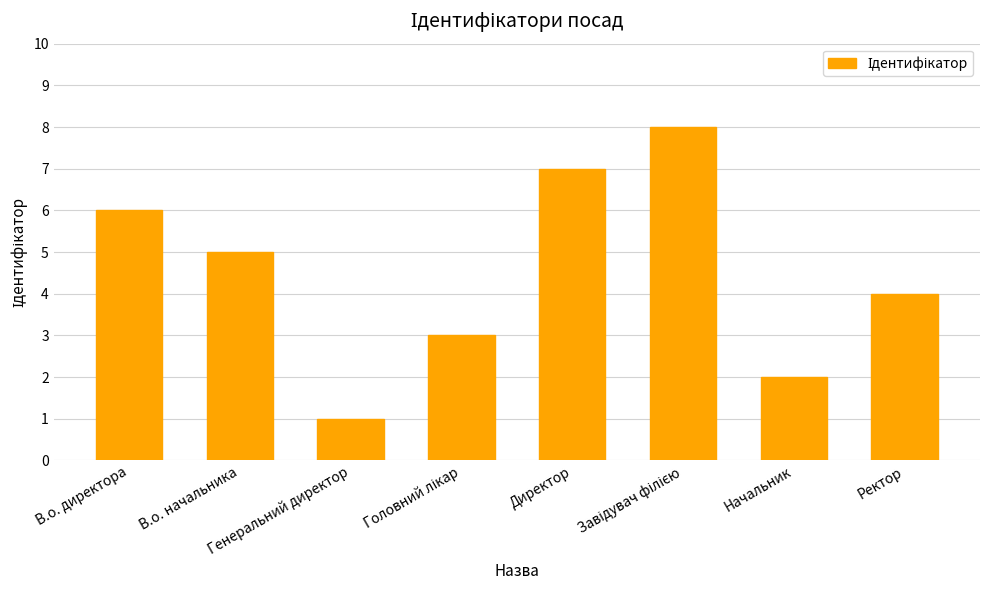

Which label corresponds to the smallest value in the chart?

Генеральний директор